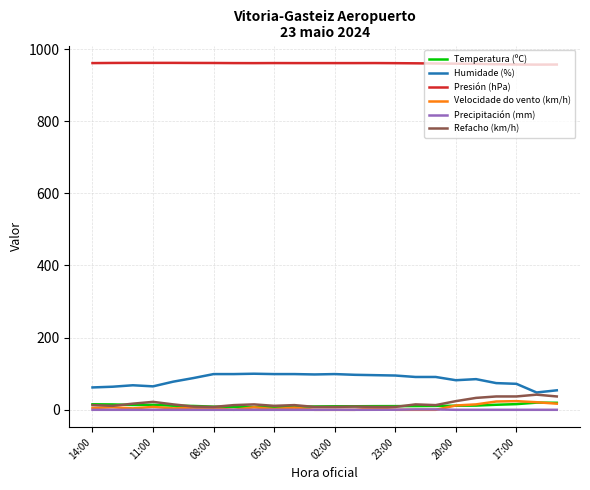

What are all the series names shown in the legend?

Temperatura (ºC), Humidade (%), Presión (hPa), Velocidade do vento (km/h), Precipitación (mm), Refacho (km/h)